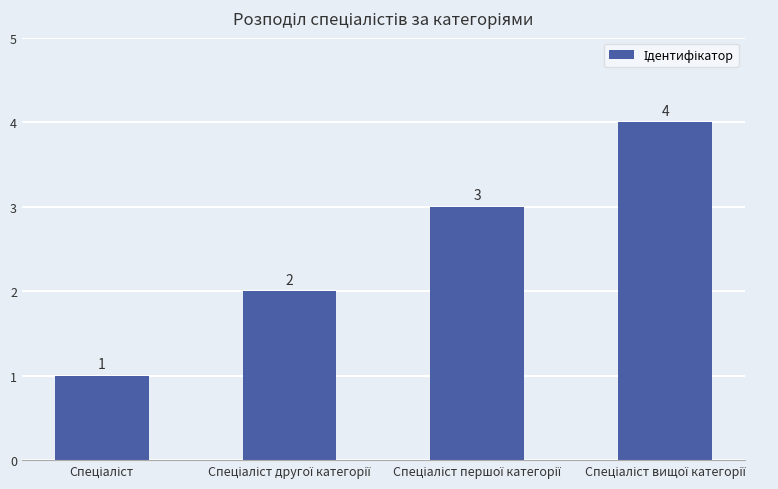

Count the values in the range 2 to 4.

3